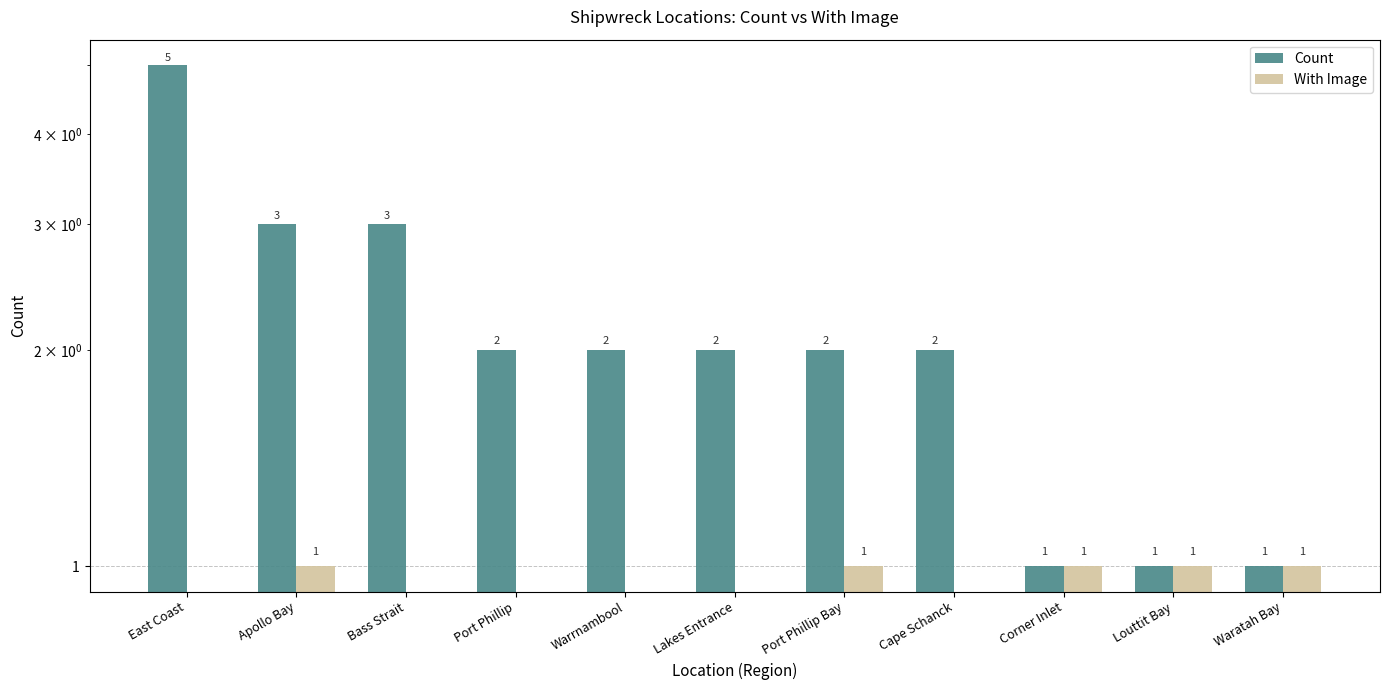

Reading left to right, what are all the values shown in this chart?

Count: East Coast=5	Apollo Bay=3	Bass Strait=3	Port Phillip=2	Warrnambool=2	Lakes Entrance=2	Port Phillip Bay=2	Cape Schanck=2	Corner Inlet=1	Louttit Bay=1	Waratah Bay=1
With Image: East Coast=0	Apollo Bay=1	Bass Strait=0	Port Phillip=0	Warrnambool=0	Lakes Entrance=0	Port Phillip Bay=1	Cape Schanck=0	Corner Inlet=1	Louttit Bay=1	Waratah Bay=1